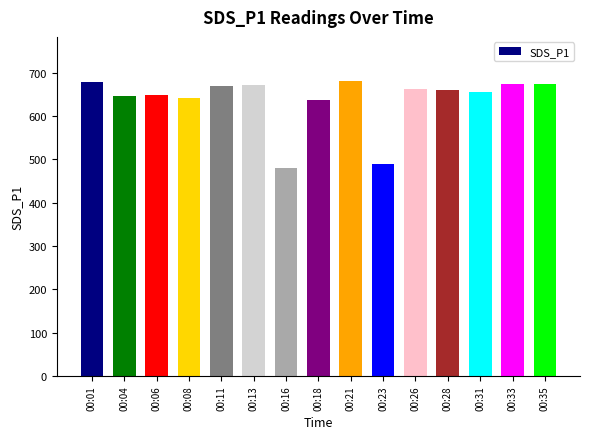

What is the sum of all values?

9567.9